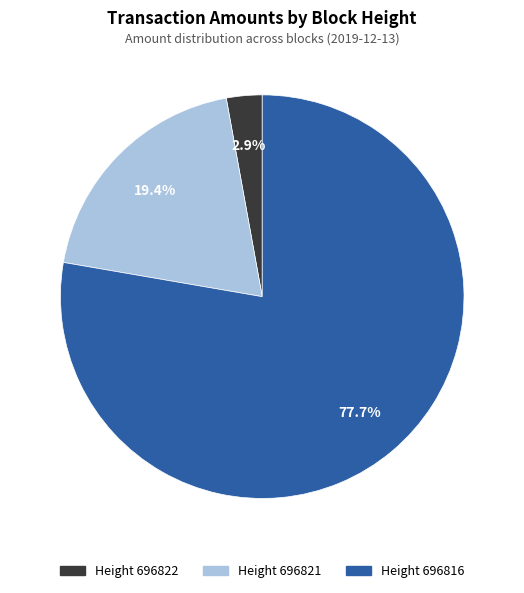

Is there a majority slice in this chart?

Yes